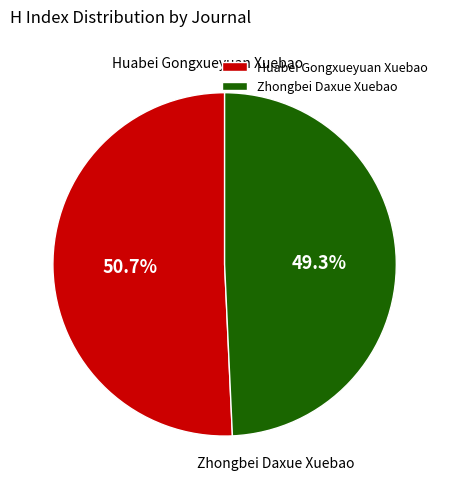

Is there a majority slice in this chart?

Yes